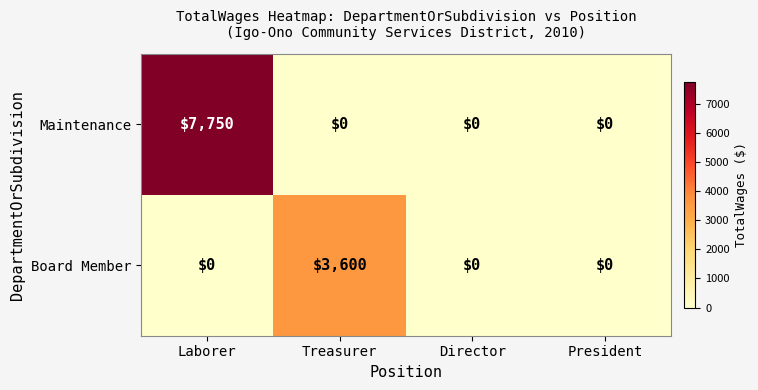

Which series changed the most between Laborer and President?

Maintenance